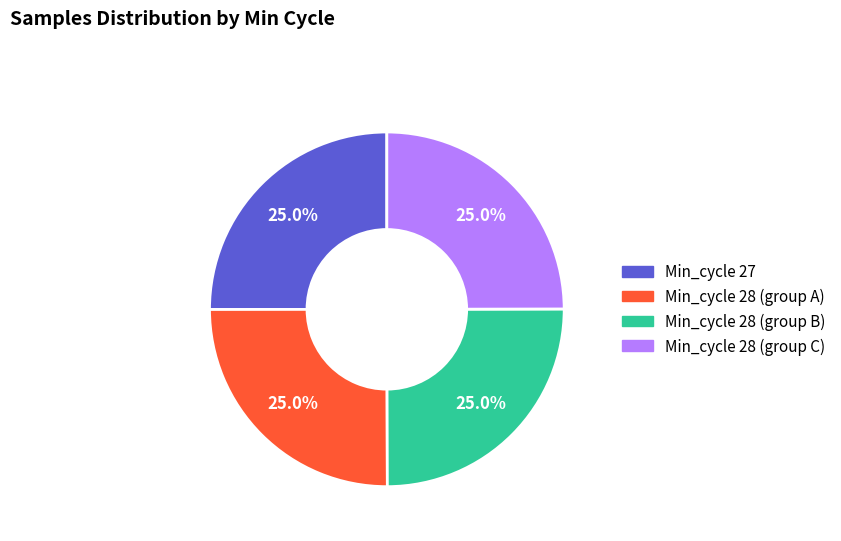

Is there a majority slice in this chart?

No